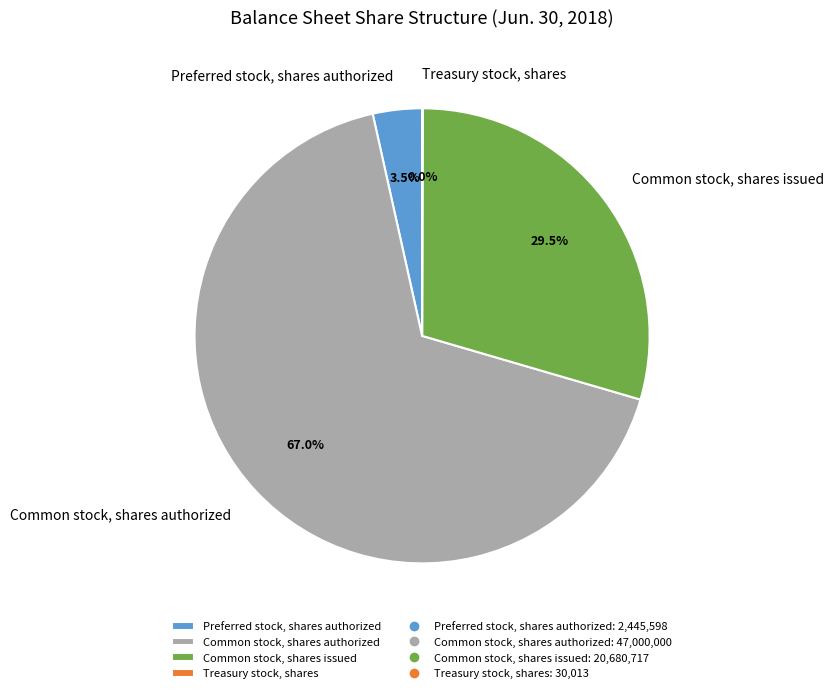

Do Common stock, shares authorized and Common stock, shares issued together represent more than half of the pie?

Yes